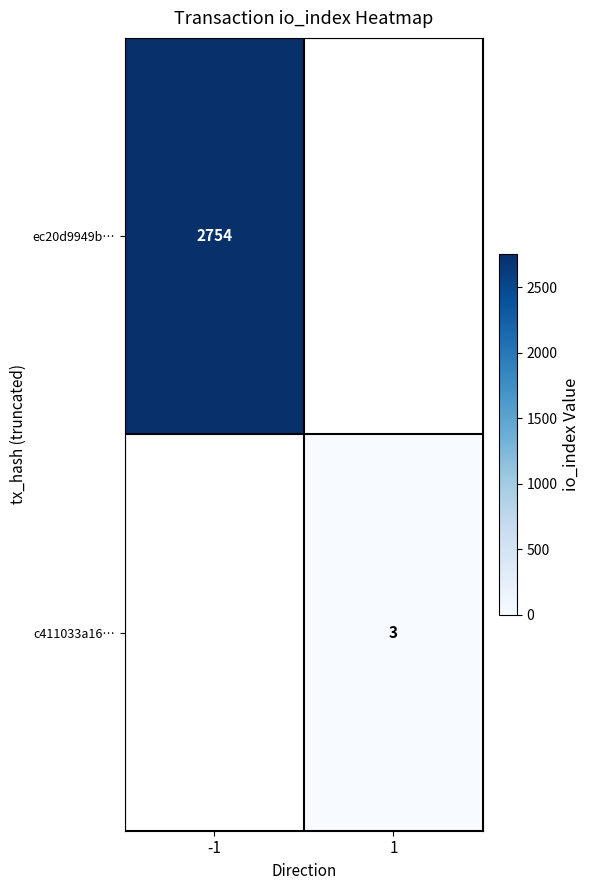

The ec20d9949b… series shows 4242 at -1. True or false?

False